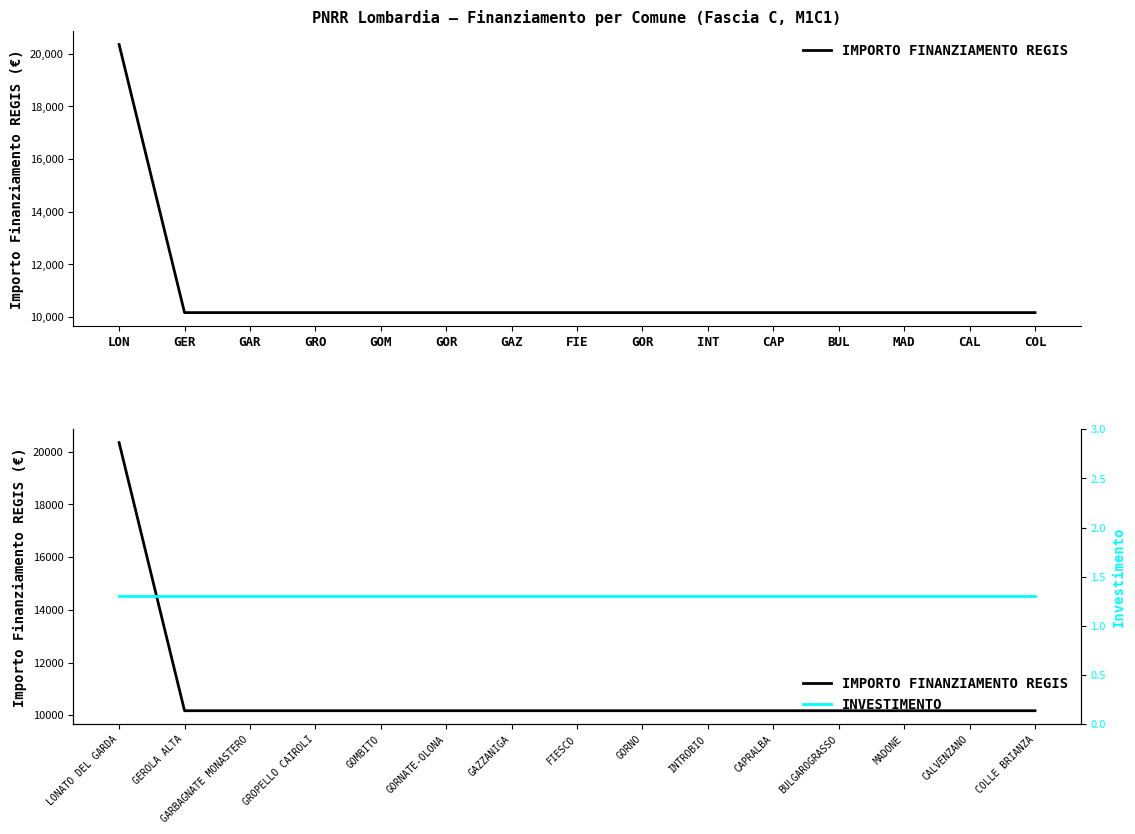

Is it true that INVESTIMENTO equals 0.6 at GOR?

False